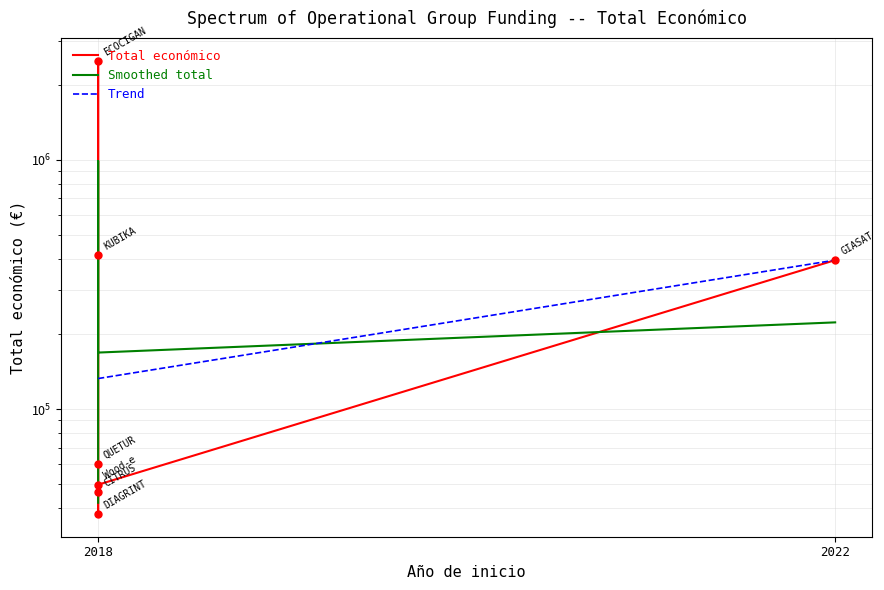

Which series has the largest total across all categories?

Total económico